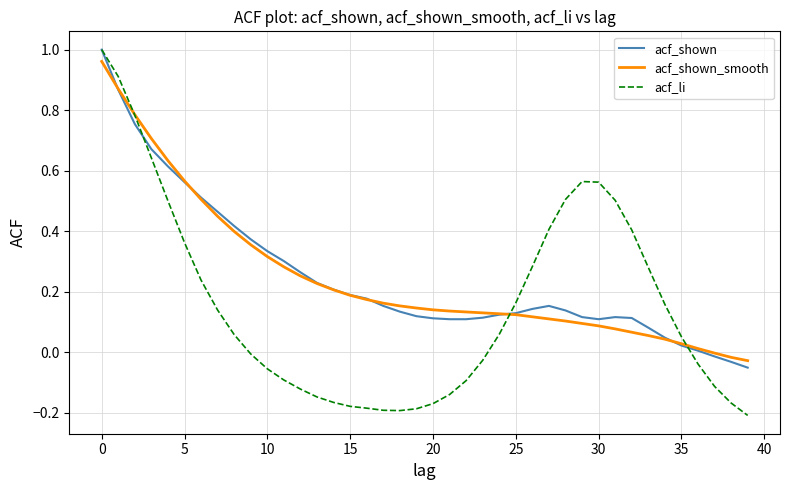

Which series has the largest range (max minus min)?

acf_li